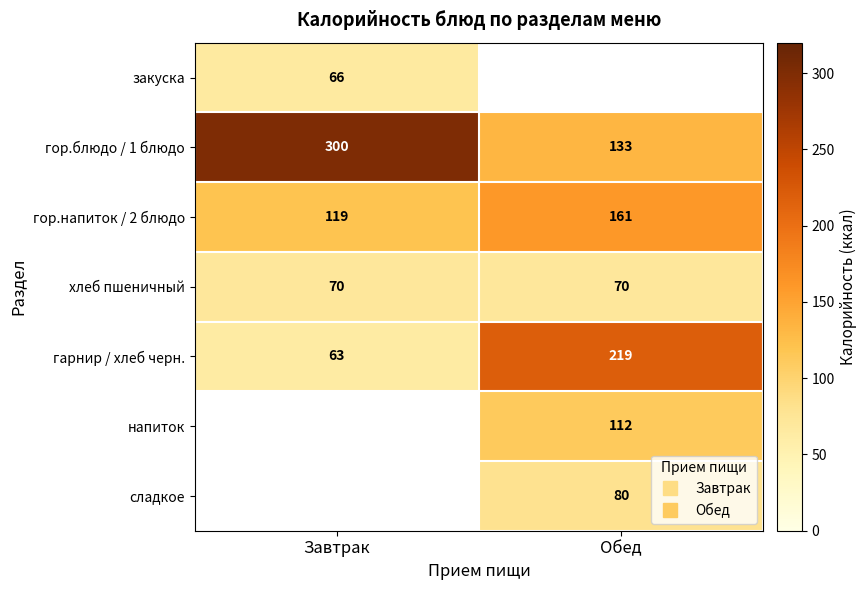

How many distinct data groups are displayed?

7